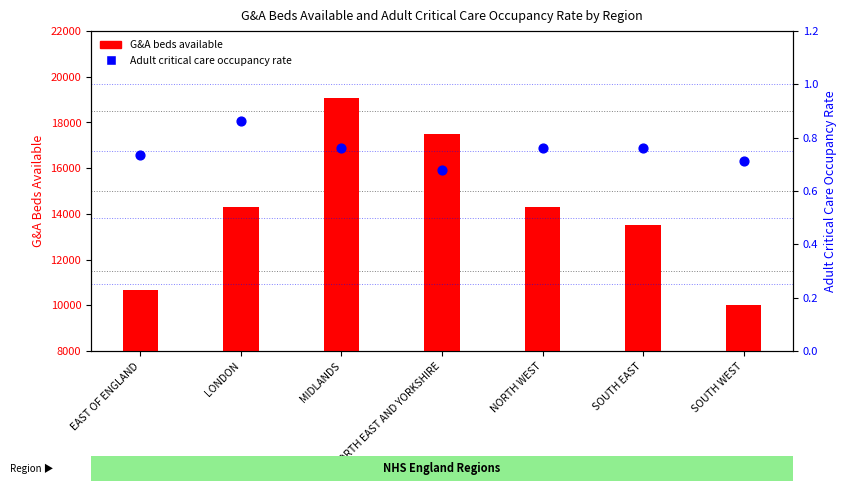

Which series has the largest Y range (max minus min)?

G&A beds available